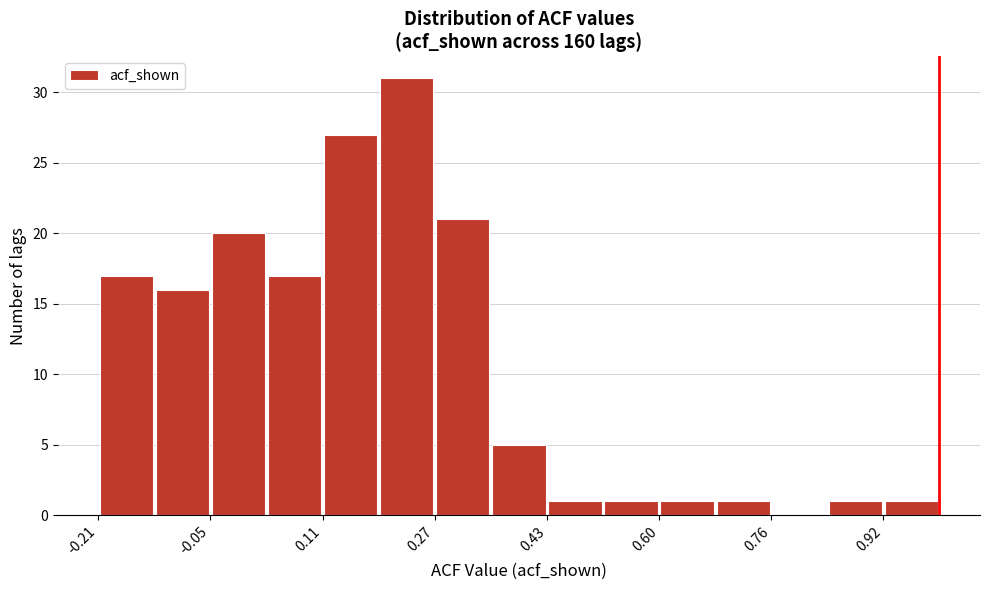

How tall is the bar that spans -0.22 to -0.14 on the x-axis? Neither the bar edges nor the heights are printed on the chart, so give them approximately, as read against the axes.

17